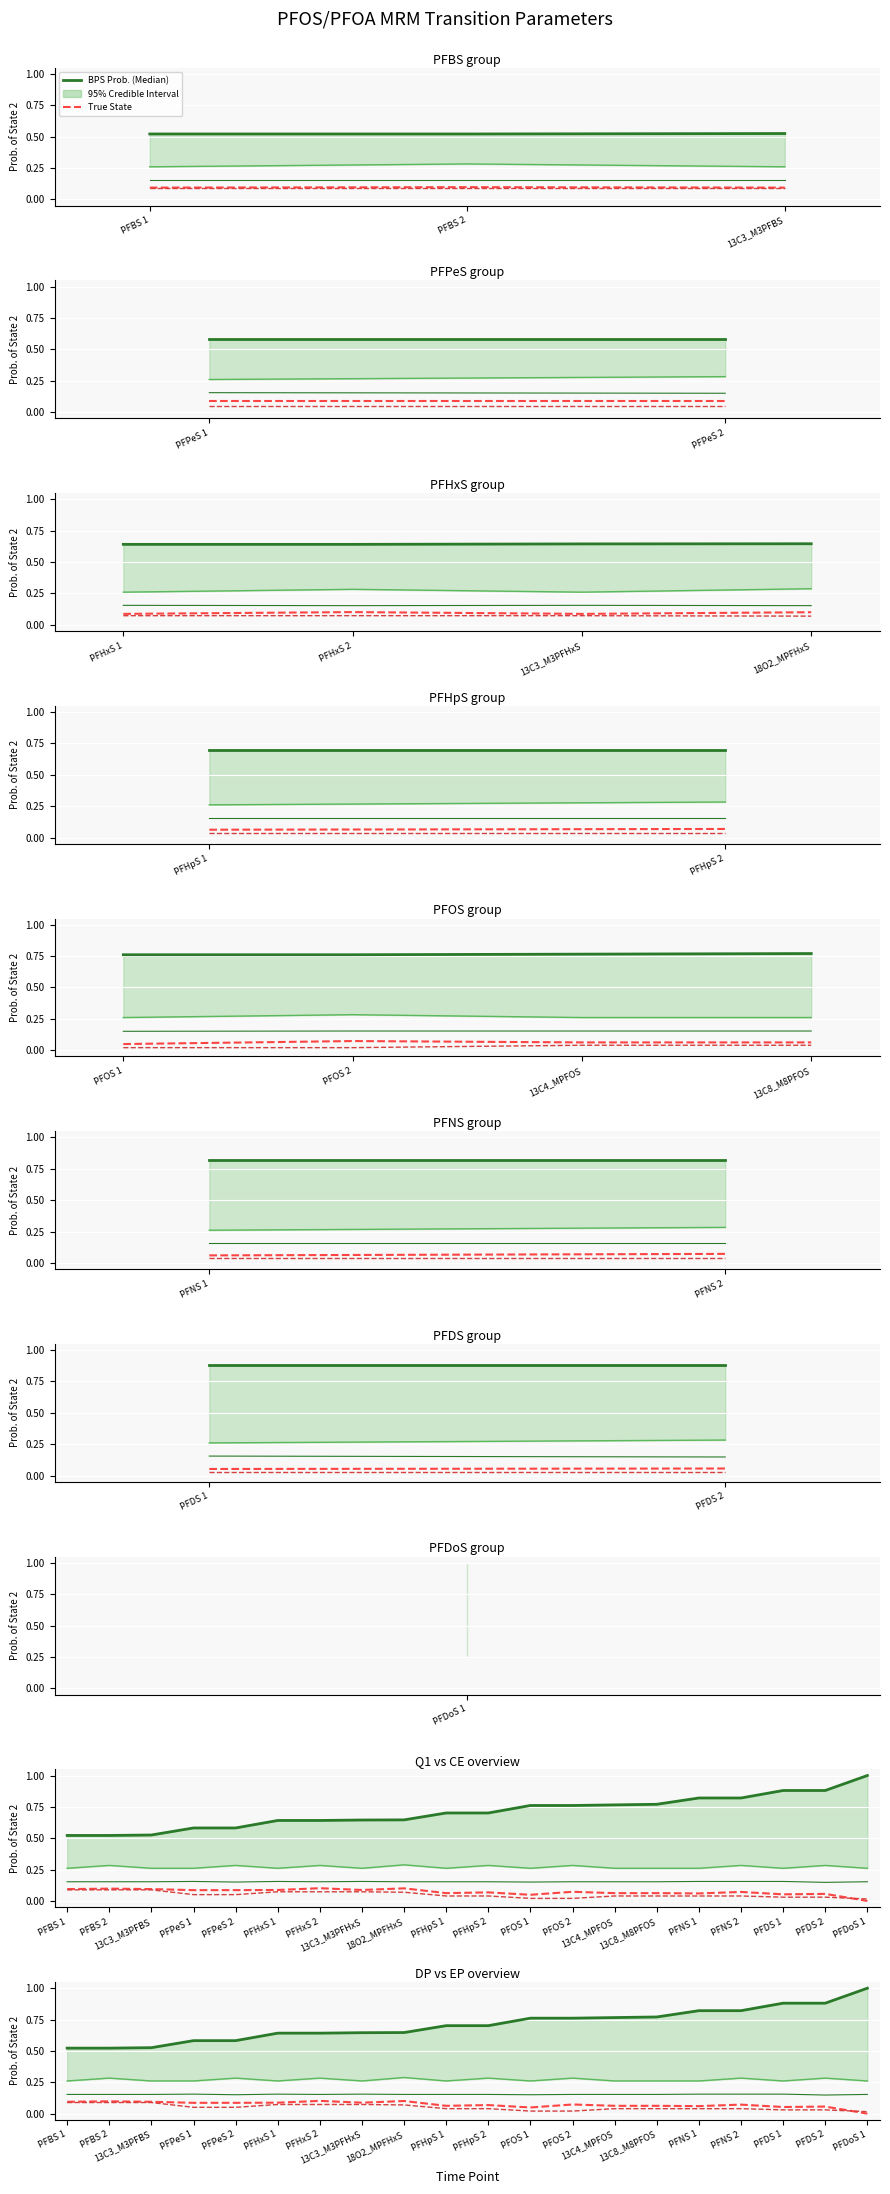

Is it true that Q3 equals 0.1 at PFDS 1?

False